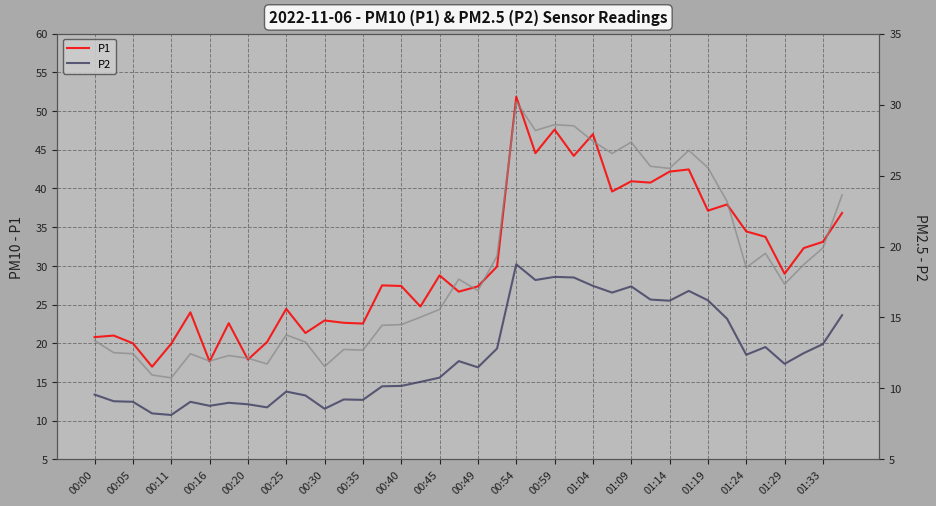

In P1, how many points are lower than both neighbors (excluding endpoints)?

13